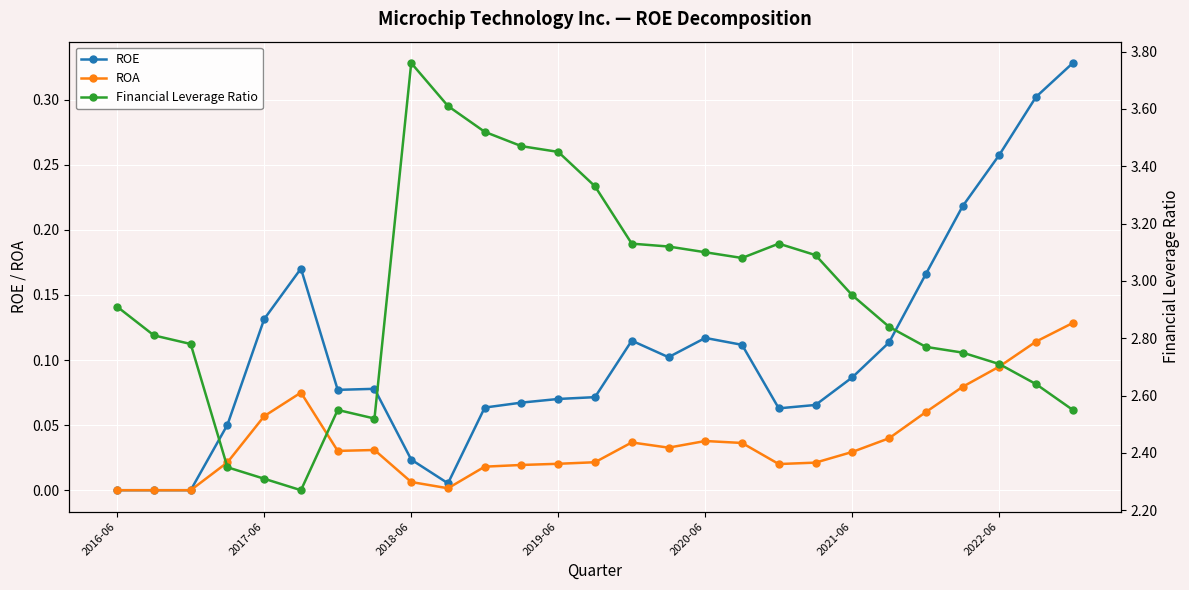

How many interior local valleys does the ROE series have?

4